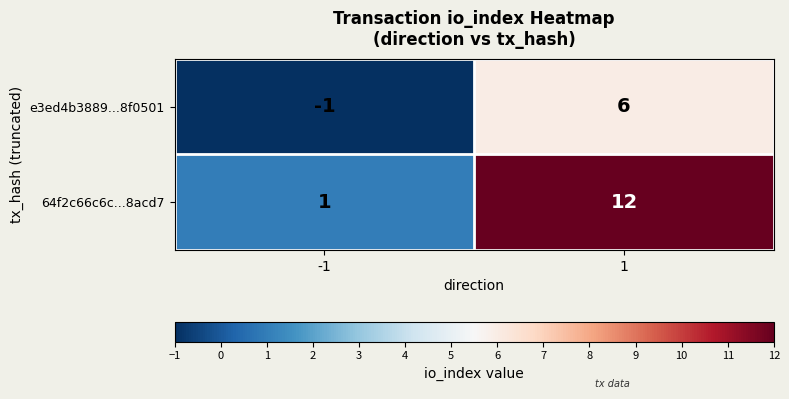

What is the difference between the e3ed4b3889...8f0501 values at -1 and 1?

7